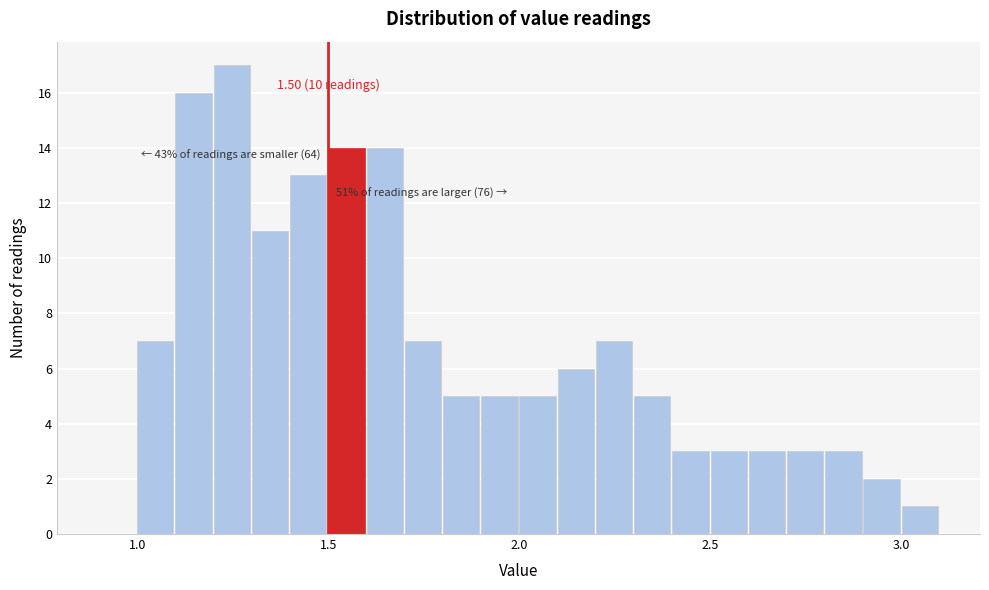

Around what value on the x-axis is the tallest bar? Give the approximate position of its centre, as read against the axis.

1.25